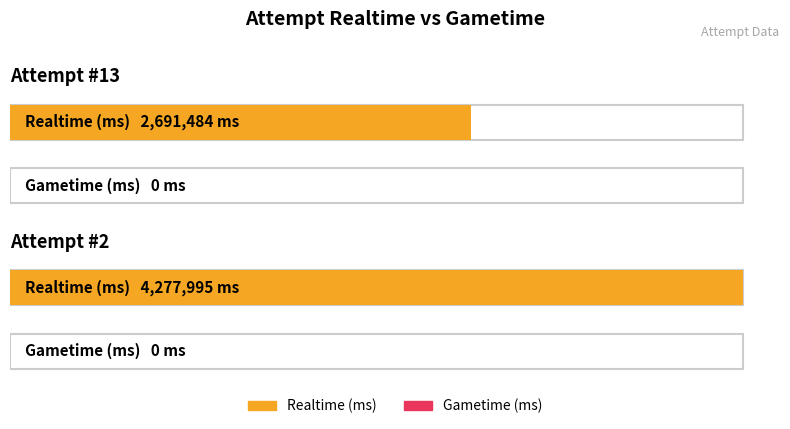

What is the total value across all series at Attempt #2?

4277995